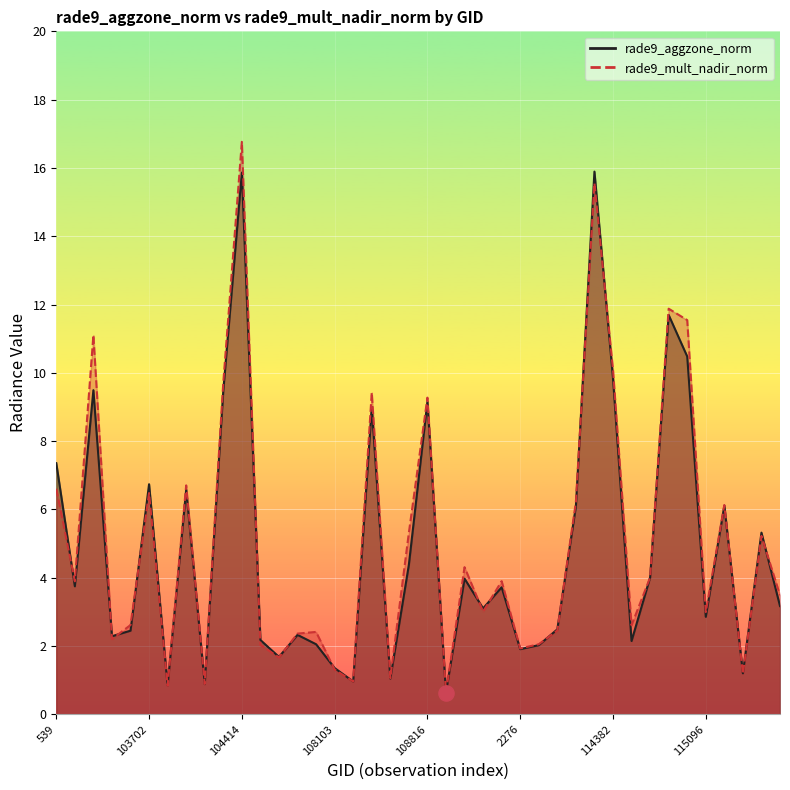

Is the value of rade9_aggzone_norm at 539 greater than the value of rade9_mult_nadir_norm at 115436?

Yes